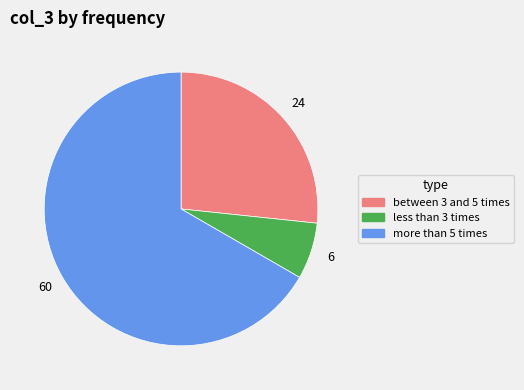

Is there a majority slice in this chart?

Yes